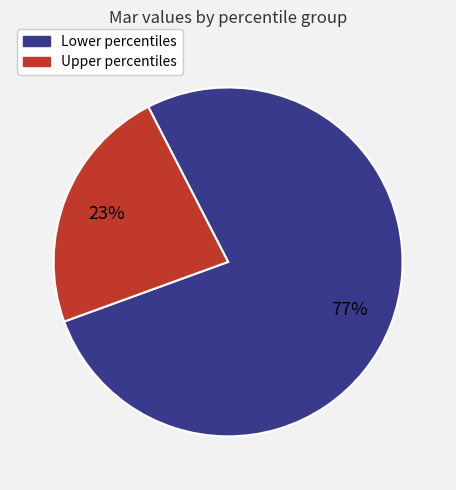

Do Upper percentiles and Lower percentiles together represent more than half of the pie?

Yes